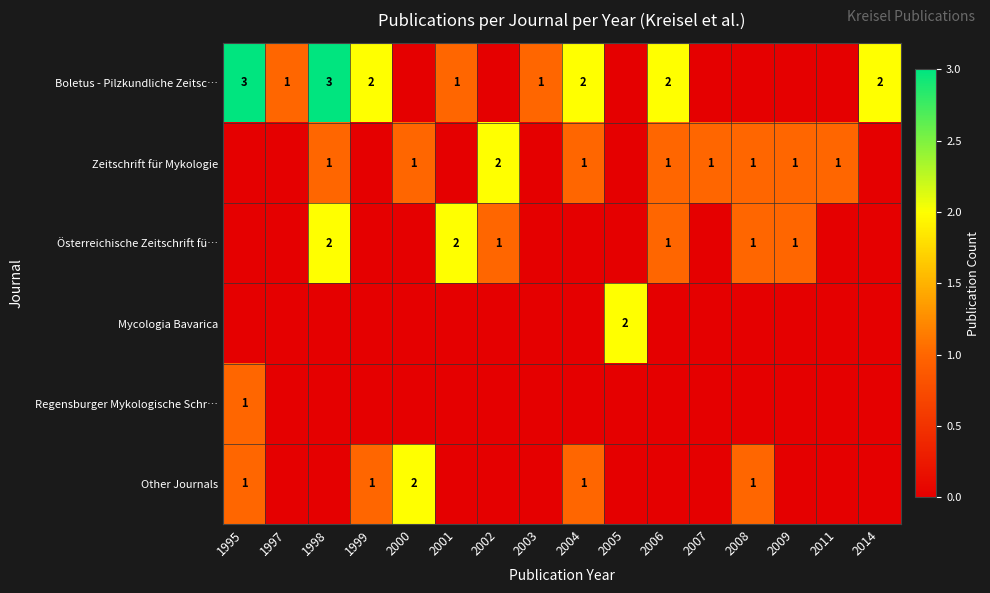

Is it true that Boletus - Pilzkundliche Zeitsc… equals 3 at 1995?

True